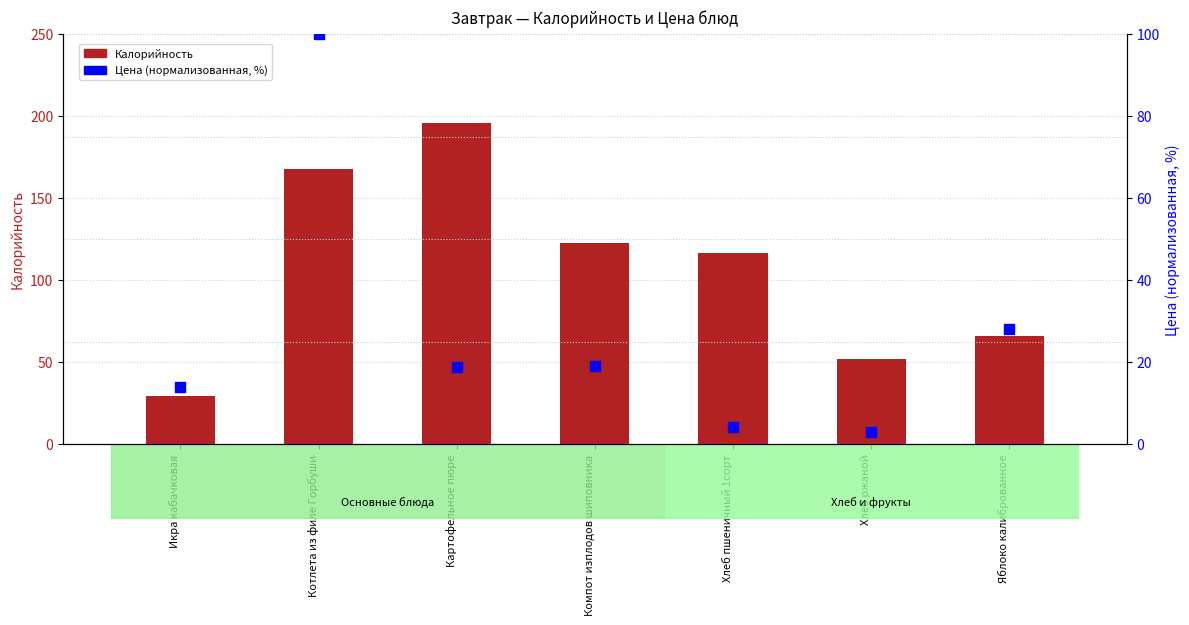

What are all the series names shown in the legend?

Калорийность, Цена (нормализованная)